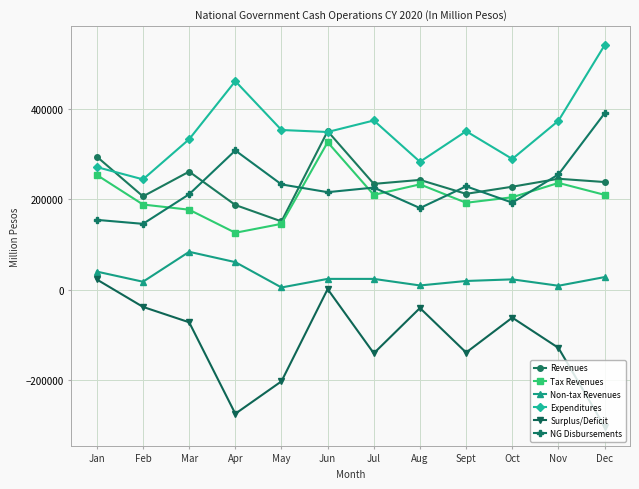

Which series changed the most between Mar and Jul?

Surplus/Deficit